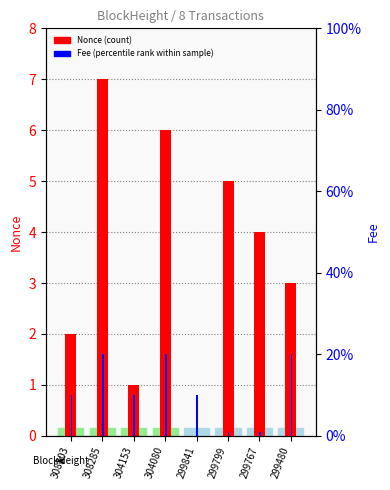

Is it true that Fee (percentile rank) equals 0.2 at 308303?

False